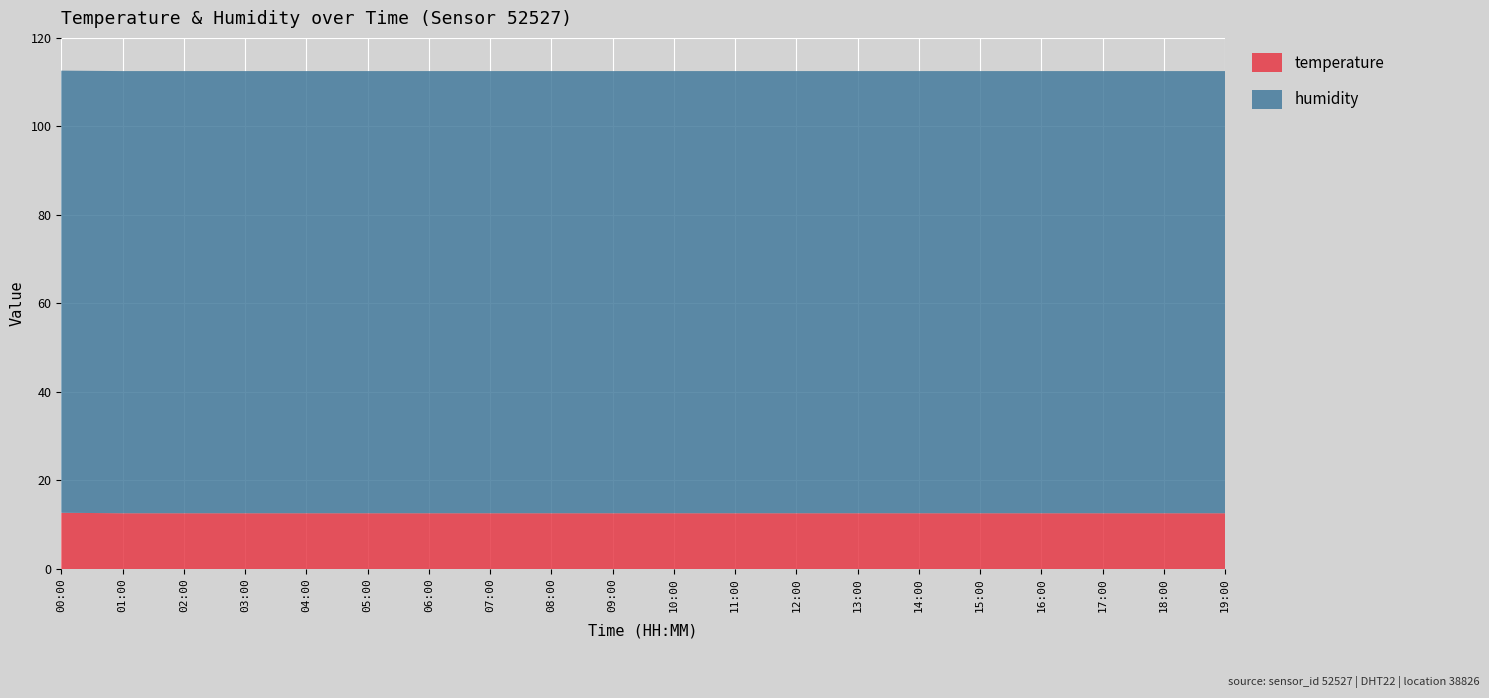

Reading left to right, extract all data points from this chart.

temperature: 12.7	12.6	12.6	12.6	12.6	12.6	12.6	12.6	12.6	12.6	12.6	12.6	12.6	12.6	12.6	12.6	12.6	12.6	12.6	12.6
humidity: 99.9	99.9	99.9	99.9	99.9	99.9	99.9	99.9	99.9	99.9	99.9	99.9	99.9	99.9	99.9	99.9	99.9	99.9	99.9	99.9